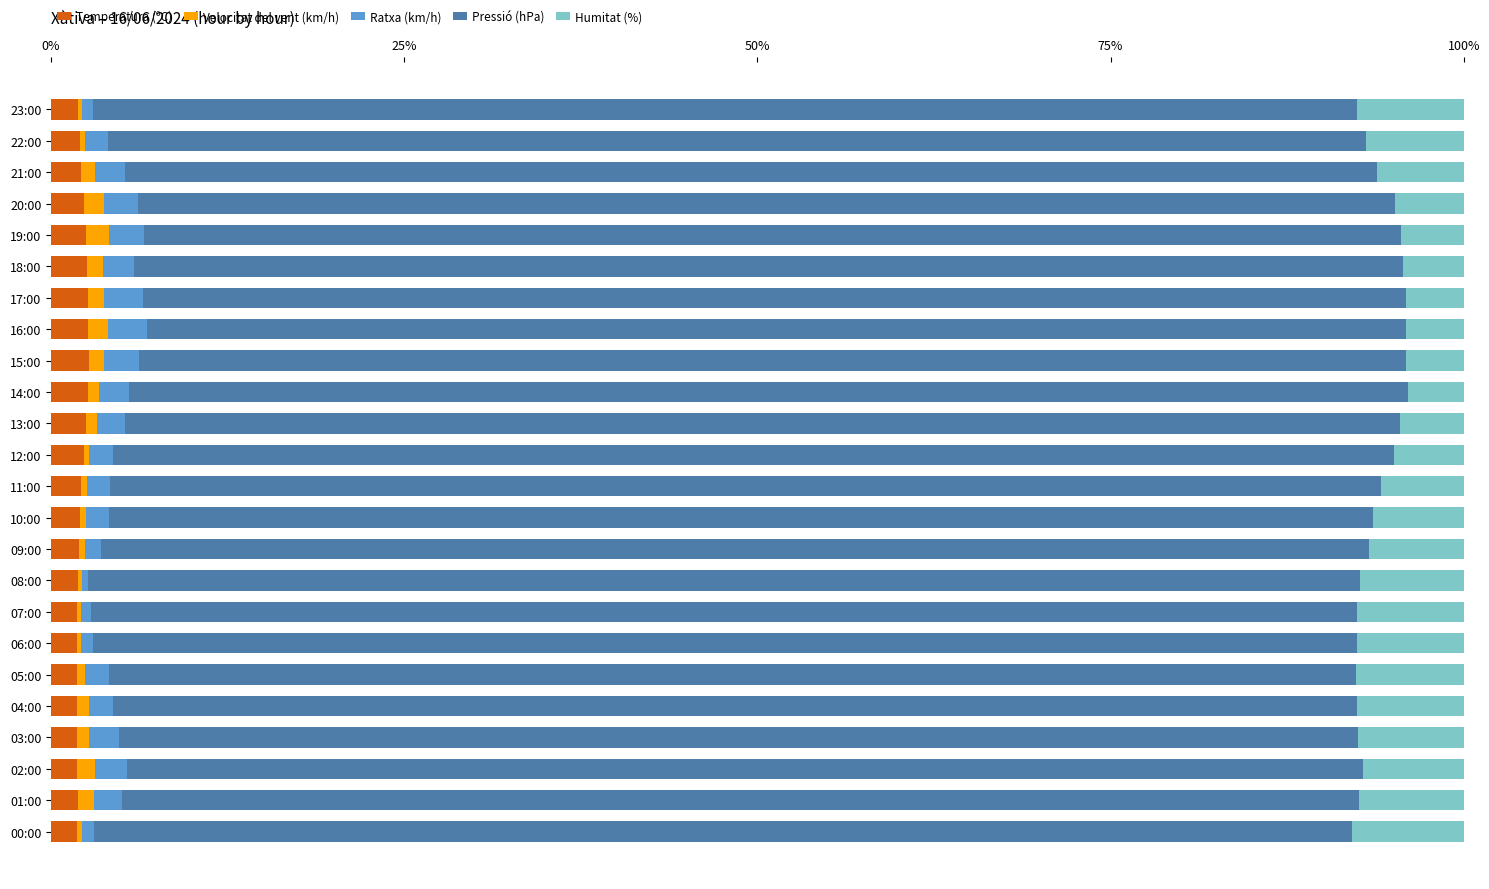

What is the sum of all Temperatura (ºC) values?

51.6